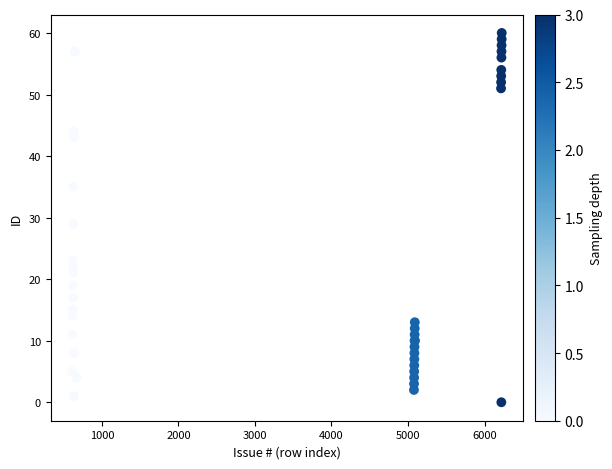

What Y value in the scatter plot is closest to 30?

29